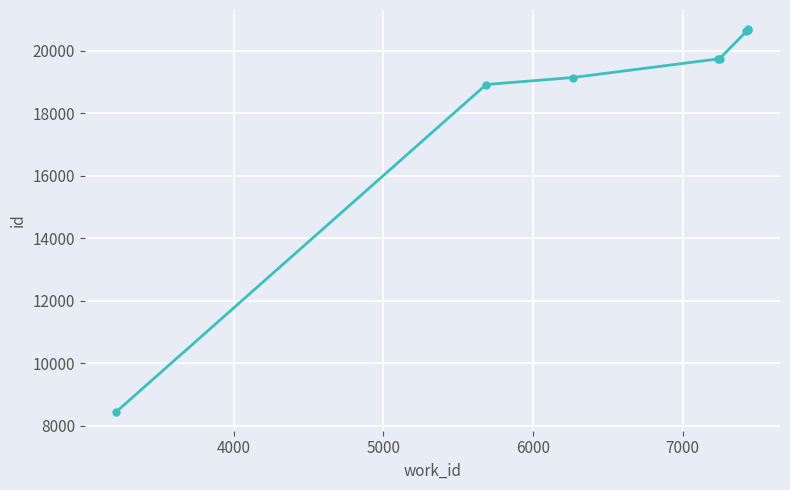

True or false: the data shows 5237 at 8000.

False